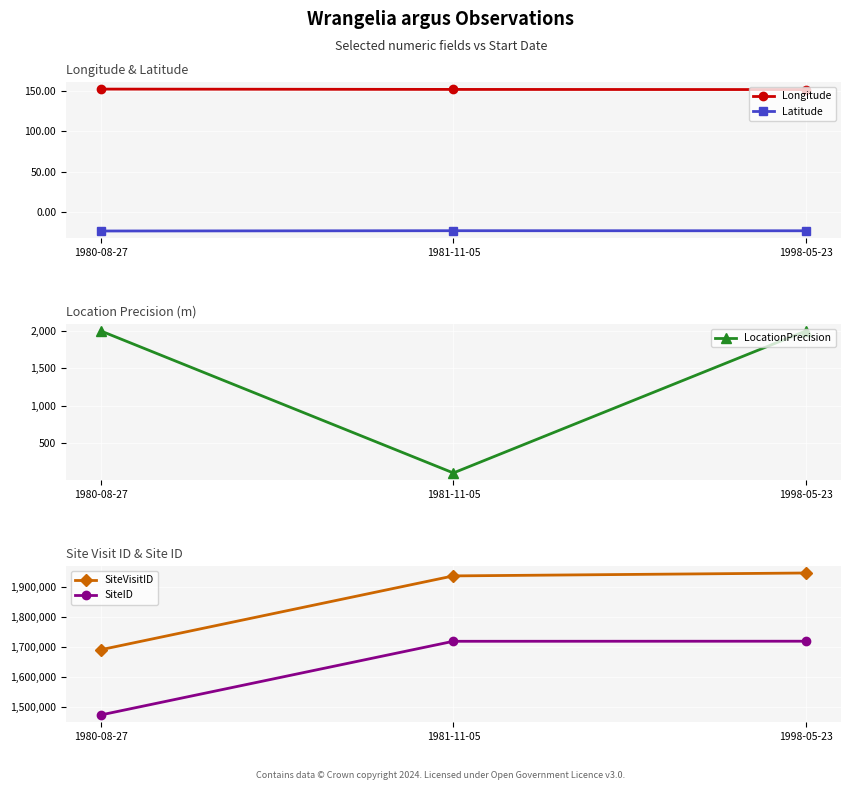

Which series has the largest total across all categories?

SiteVisitID